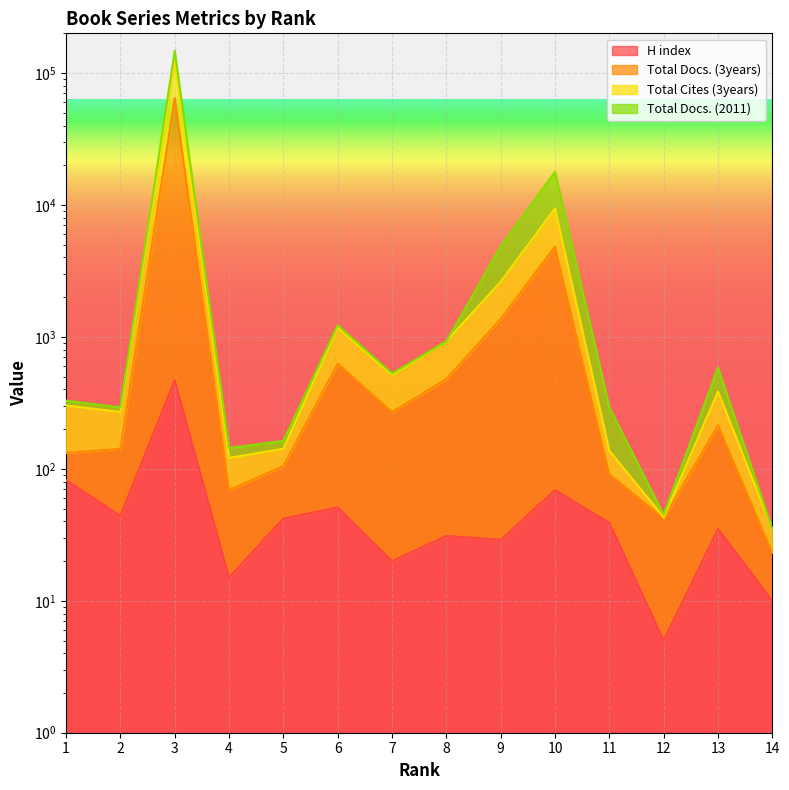

How many interior local valleys does the Total Docs. (3years) series have?

3